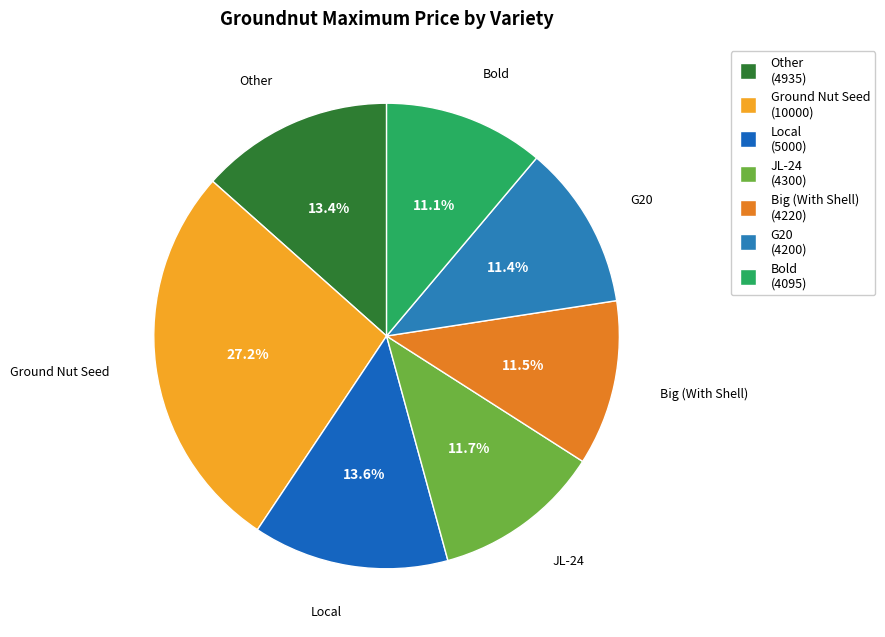

How many segments does this pie chart have?

7